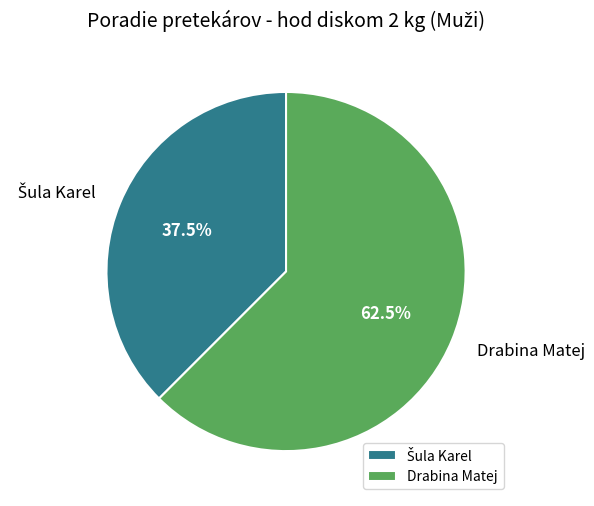

What portion of the pie excludes Drabina Matej?

37.5%